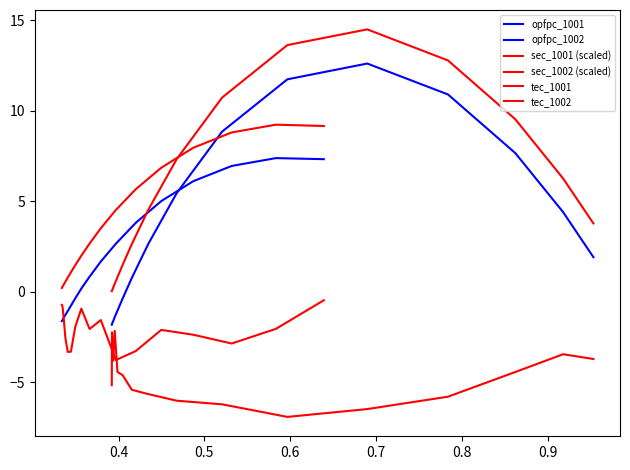

True or false: opfpc_1002 has more than 2 points higher than both neighbors.

False